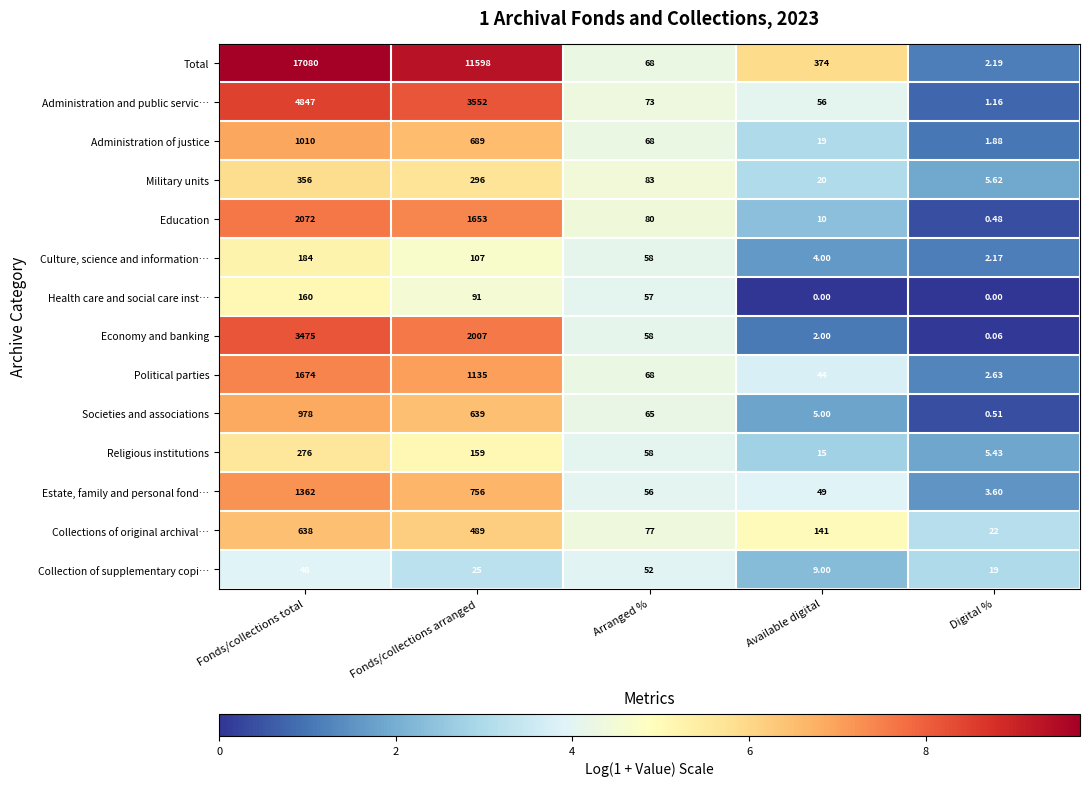

At which label does Administration and public servic… reach its minimum?

Digital %